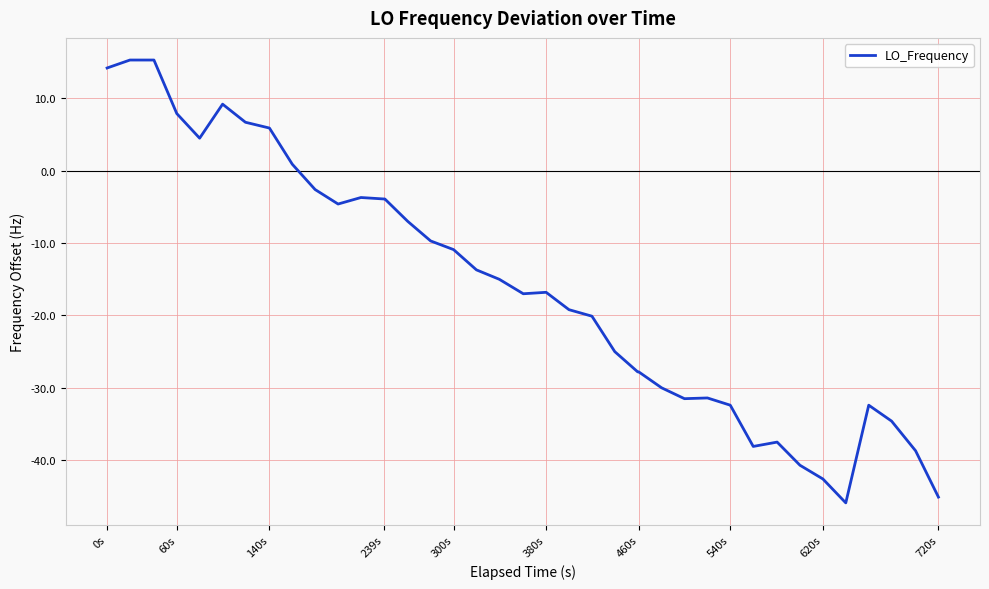

What is the difference between the maximum and minimum values?

61.2